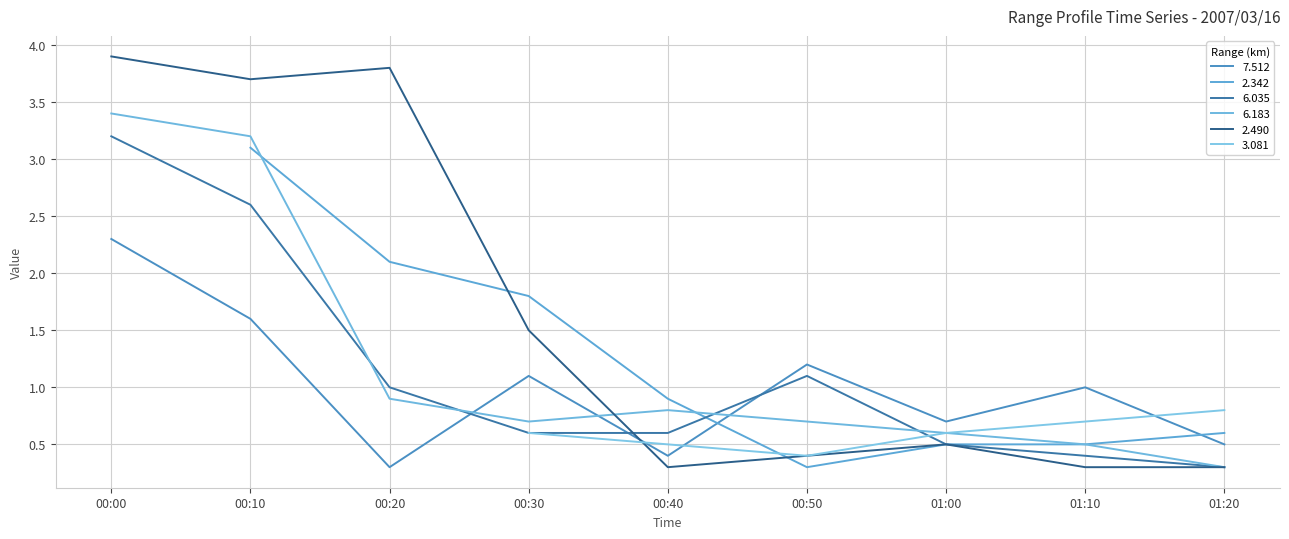

True or false: 6.035 has a value of 1.0 at 00:20.

True